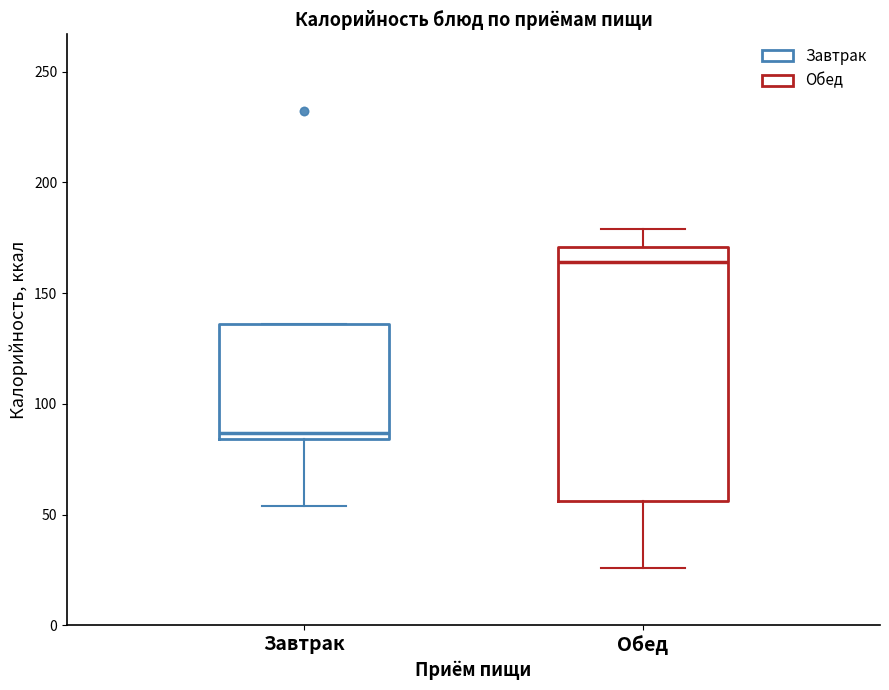

Which box's median line is the highest?

Обед